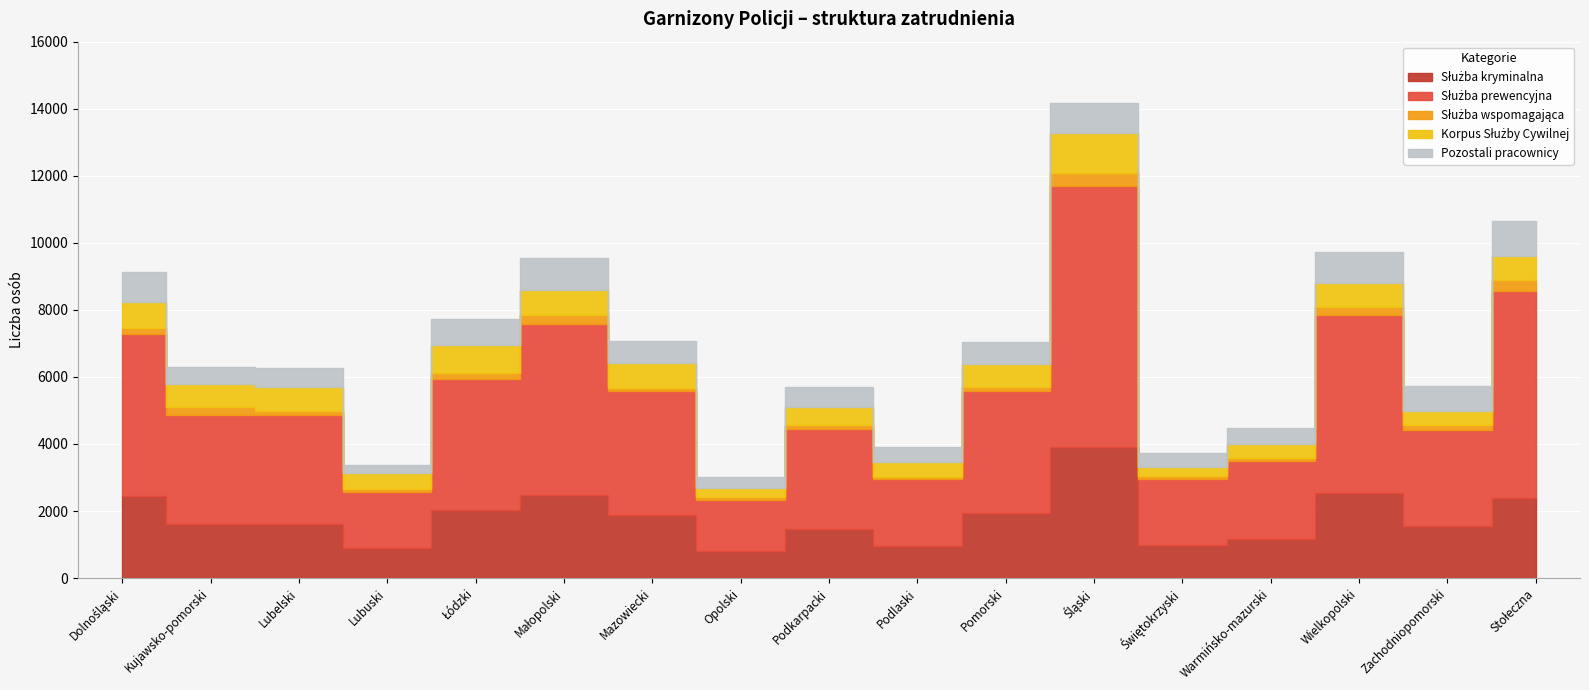

True or false: Służba wspomagająca and Służba kryminalna cross at least once.

False